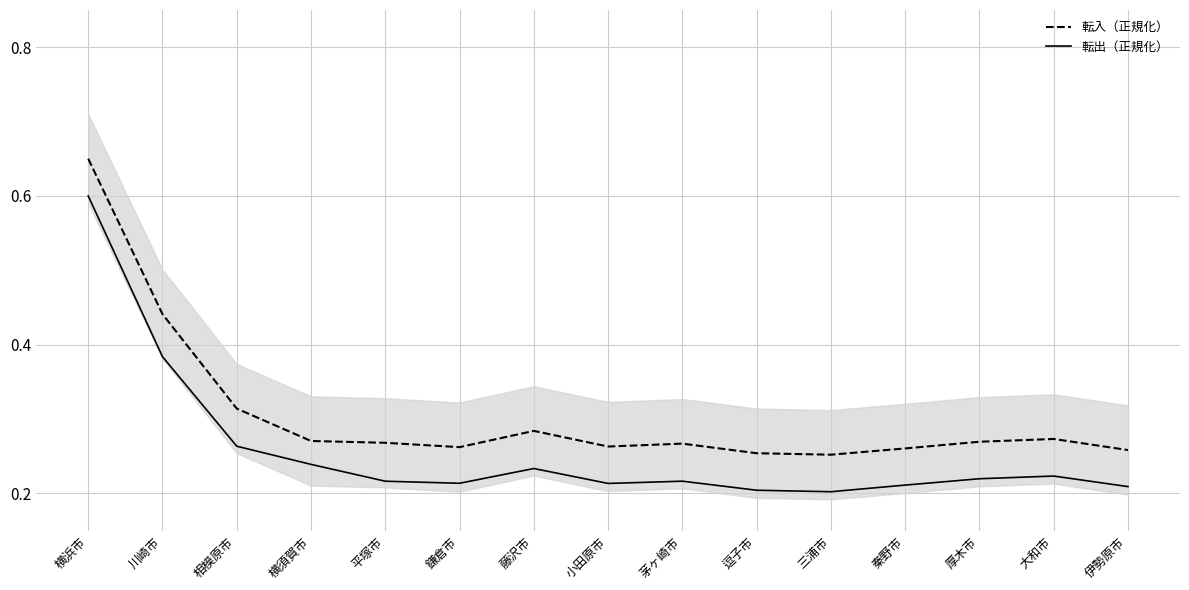

What is the lowest value of the 転入（正規化） series?

0.3